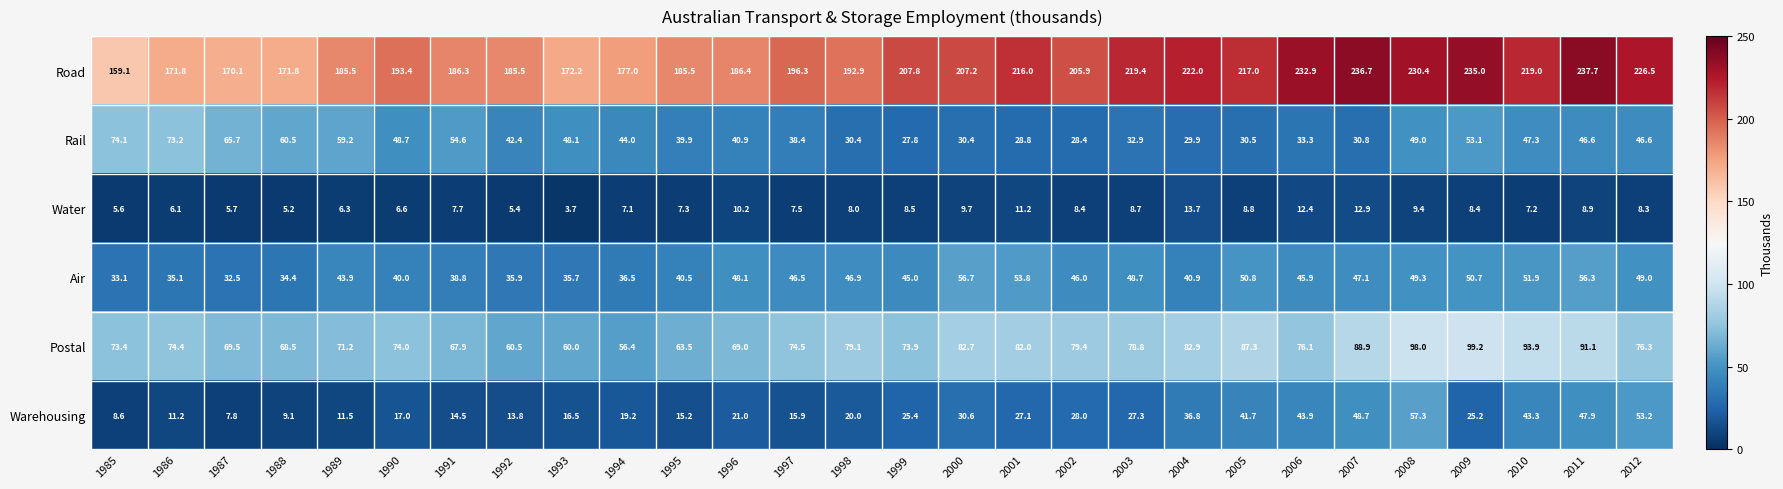

At which category does the chart reach its peak across all series?

2011